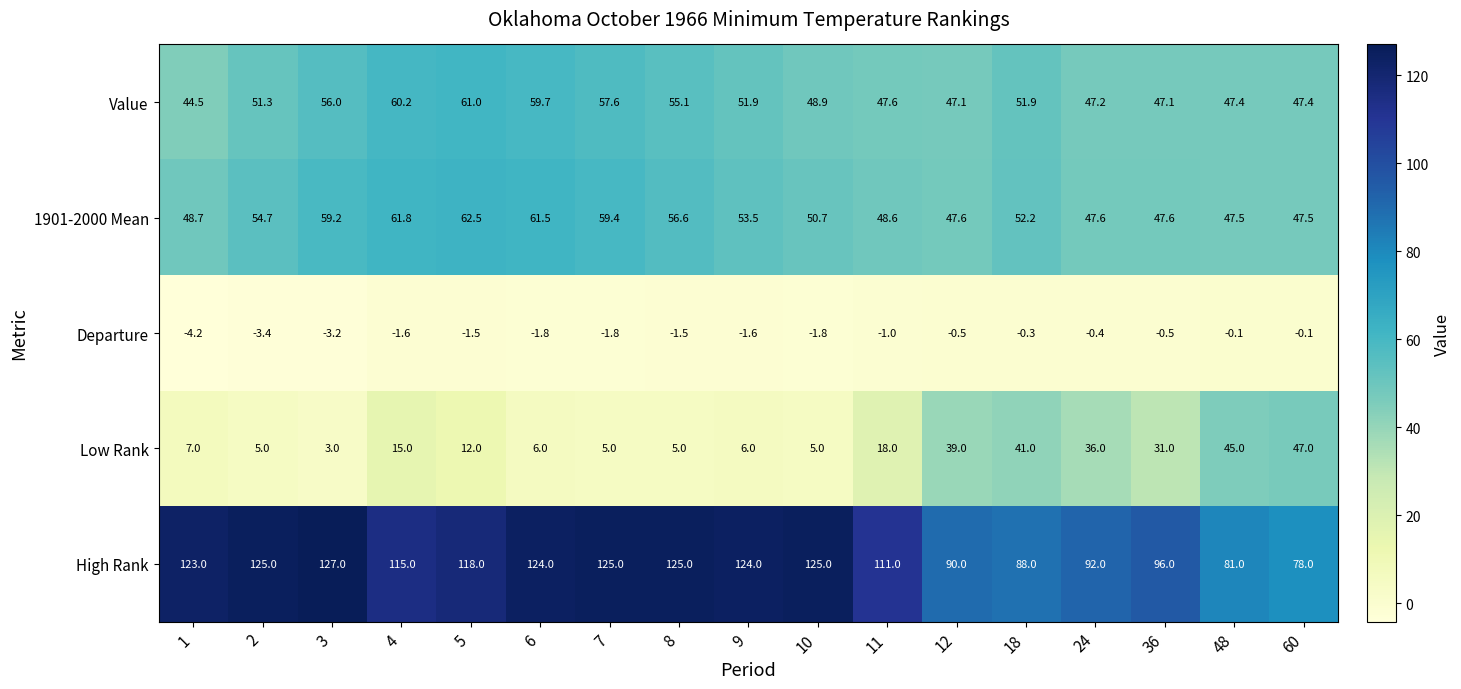

What value does the Value series have at 12?

47.1